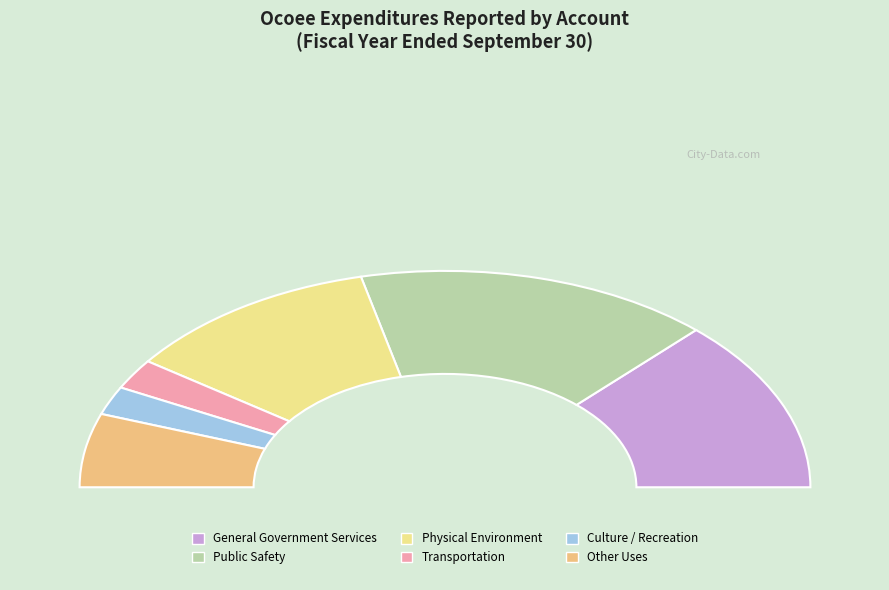

Does any single category account for the majority?

No